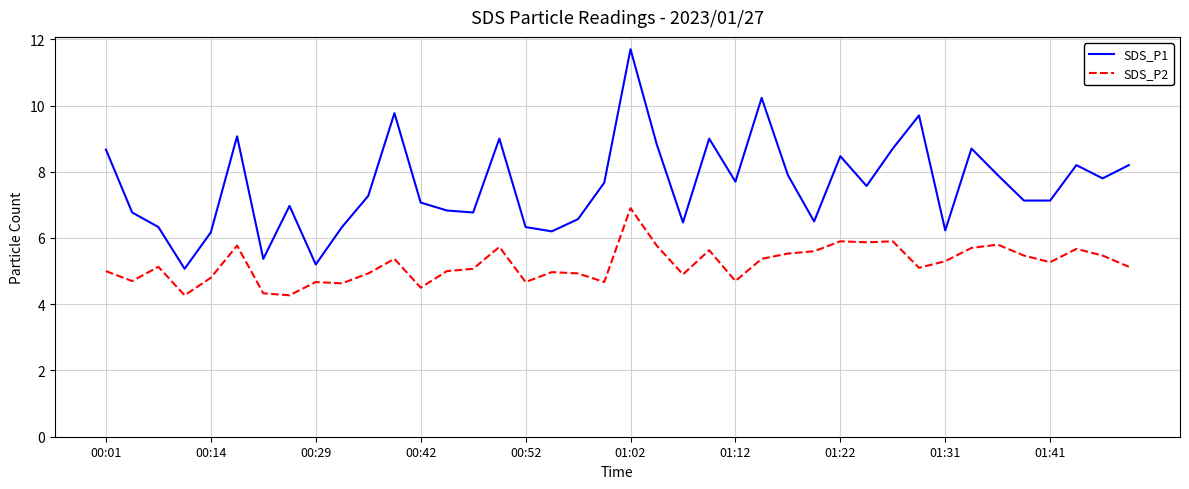

What is the difference between the maximum and minimum values in the SDS_P1 series?

6.6